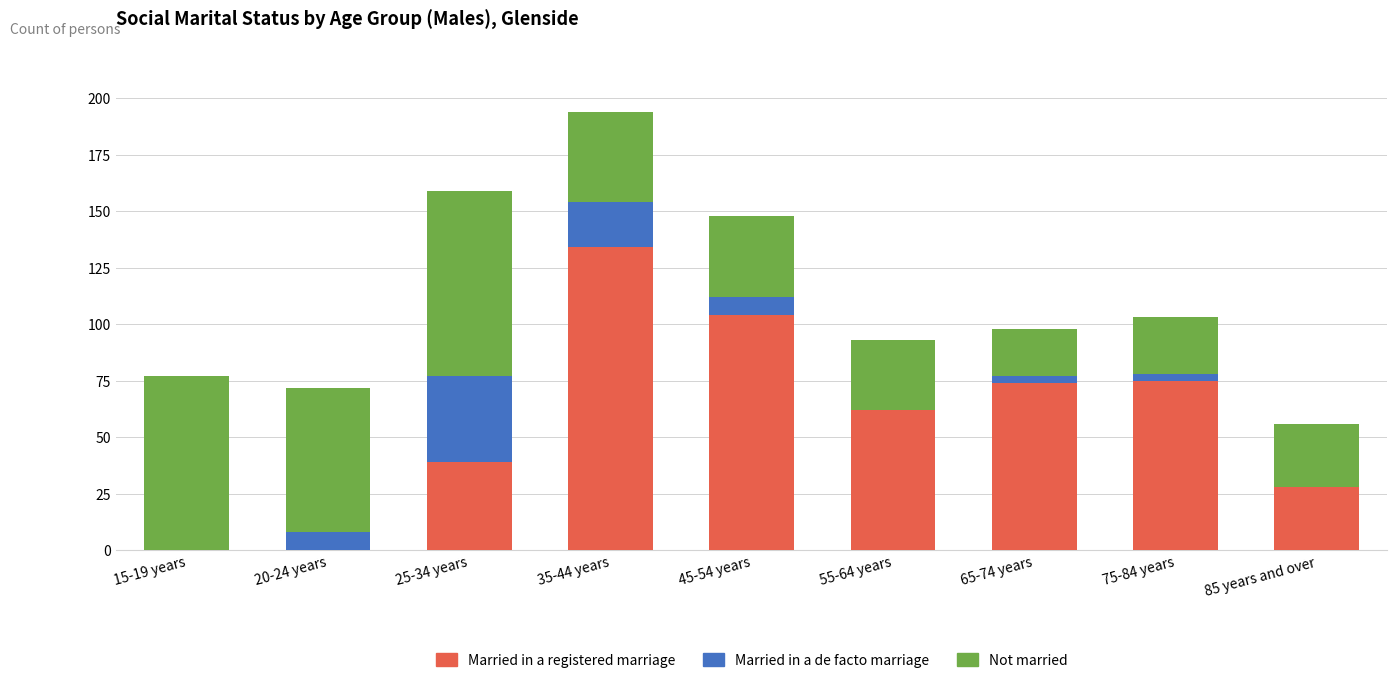

At which label is Married in a registered marriage closest to 67?

55-64 years